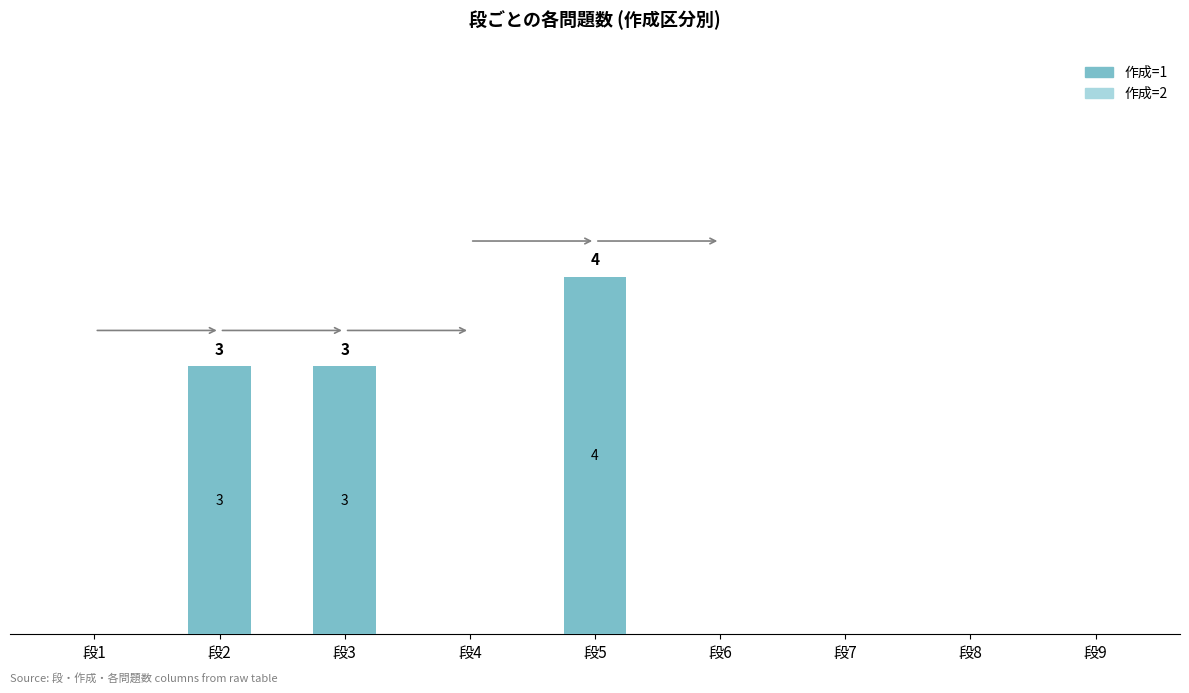

Which label corresponds to the largest value in the chart?

段5